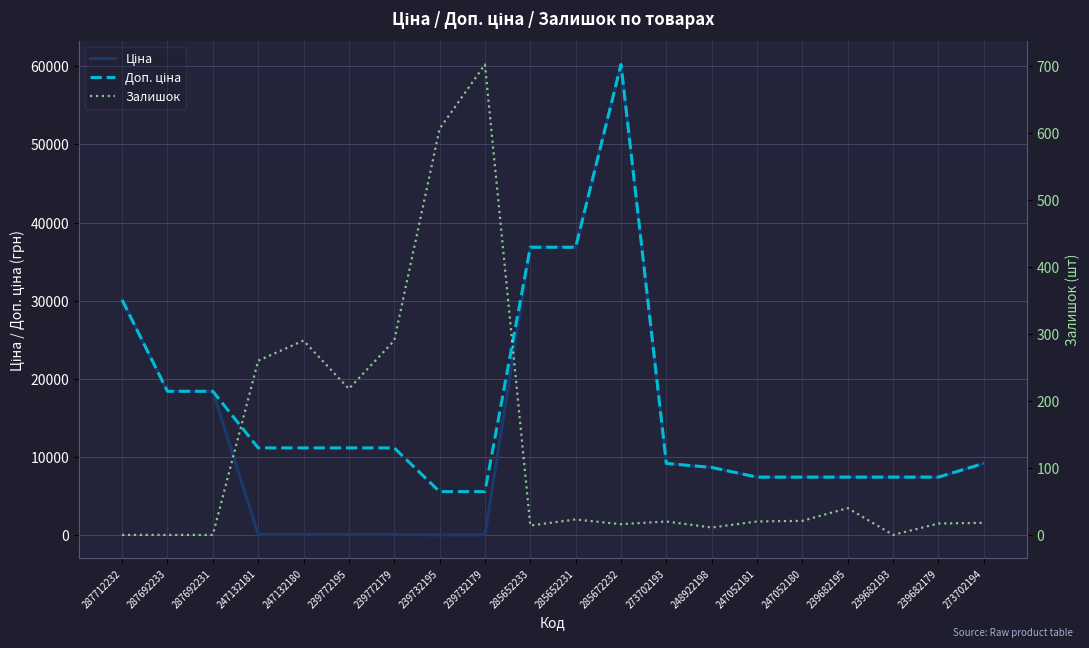

Reading right to left, transcribe all the data shown in this chart.

Ціна: 9196.3	7444.6	7444.6	7444.6	7444.6	7444.6	8679.5	9196.3	60205.6	36841.8	36841.8	55.9	55.9	111.8	111.8	111.8	111.8	18420.9	18420.9	30102.8
Доп. ціна: 9196.3	7444.6	7444.6	7444.6	7444.6	7444.6	8679.5	9196.3	60205.6	36841.8	36841.8	5591.0	5591.0	11182.0	11182.0	11182.0	11182.0	18420.9	18420.9	30102.8
Залишок: 18.0	17.0	0.0	40.0	21.0	20.0	11.0	20.0	16.0	23.0	14.0	702.0	606.0	290.0	218.0	290.0	260.0	0.0	0.0	0.0